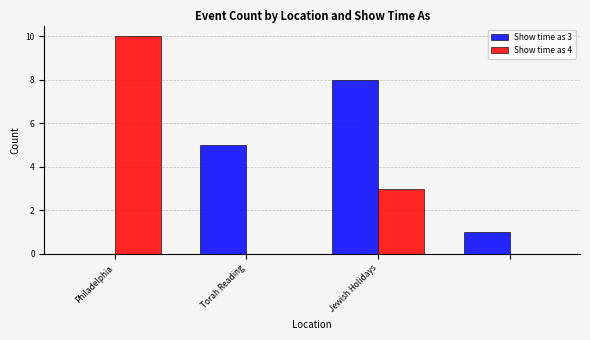

What is the sum of all Show time as 4 values?

13